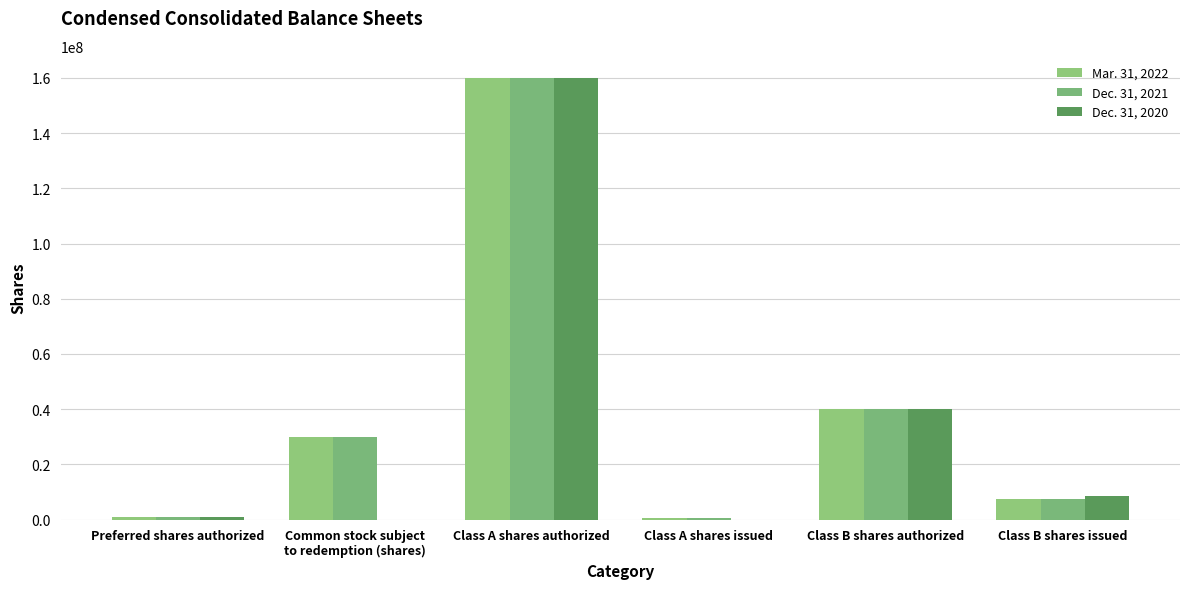

Is it true that Dec. 31, 2021 equals 7500000 at Class B shares issued?

True